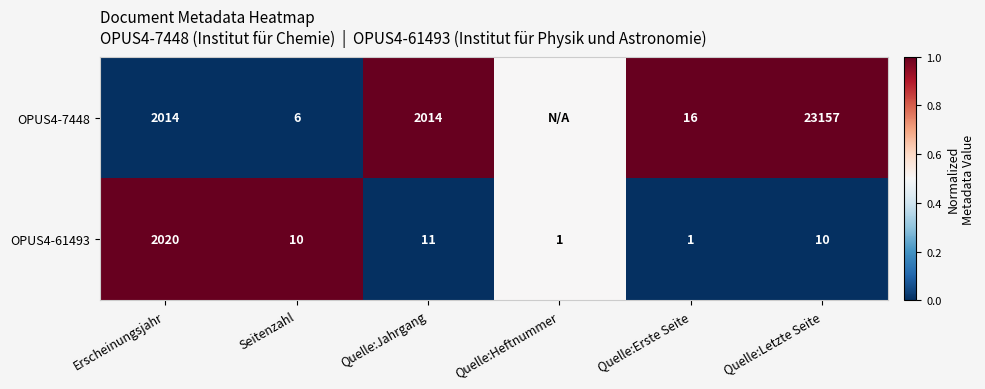

What is the spread (max minus min) of values at Quelle:Erste Seite?

15.0